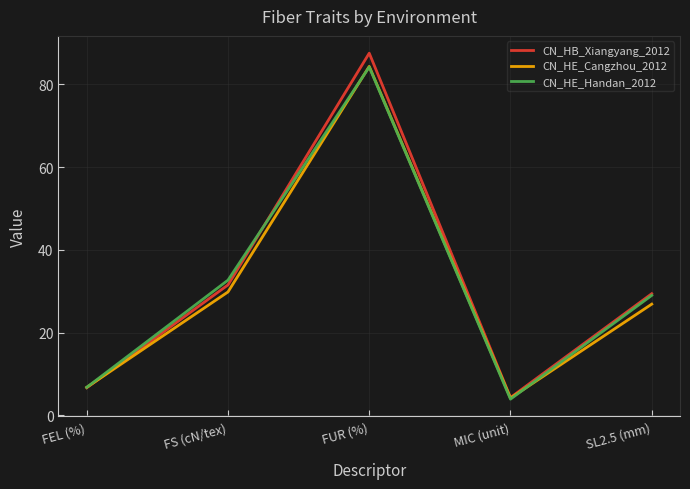

What is the difference between the highest and lowest values at SL2.5 (mm)?

2.5